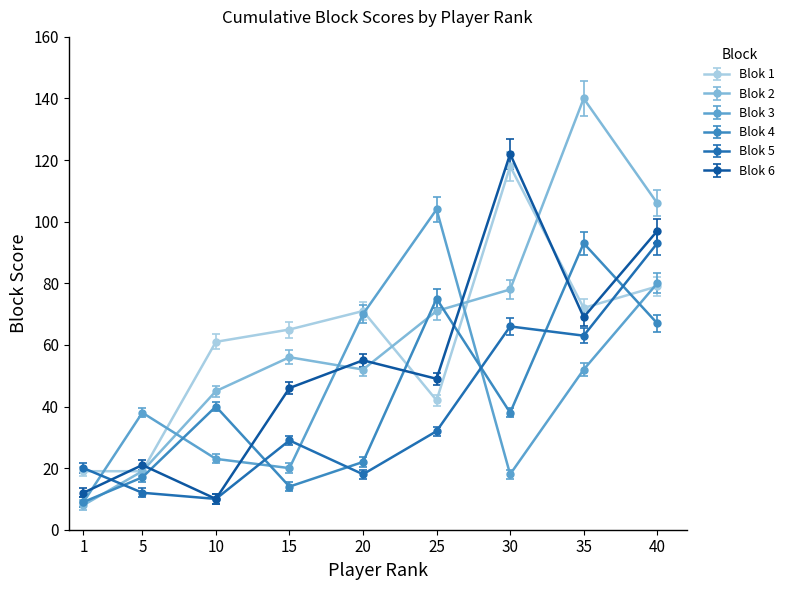

Where do Blok 4 and Blok 5 first cross each other?

1 and 5